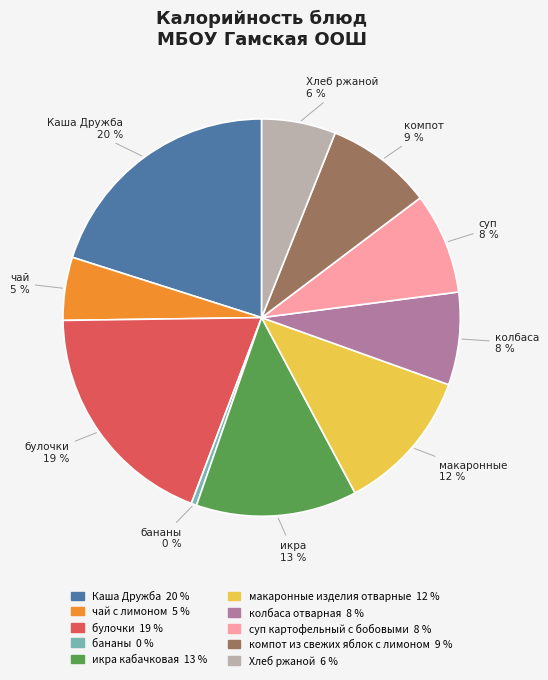

What is the largest slice in the pie chart?

Каша Дружба